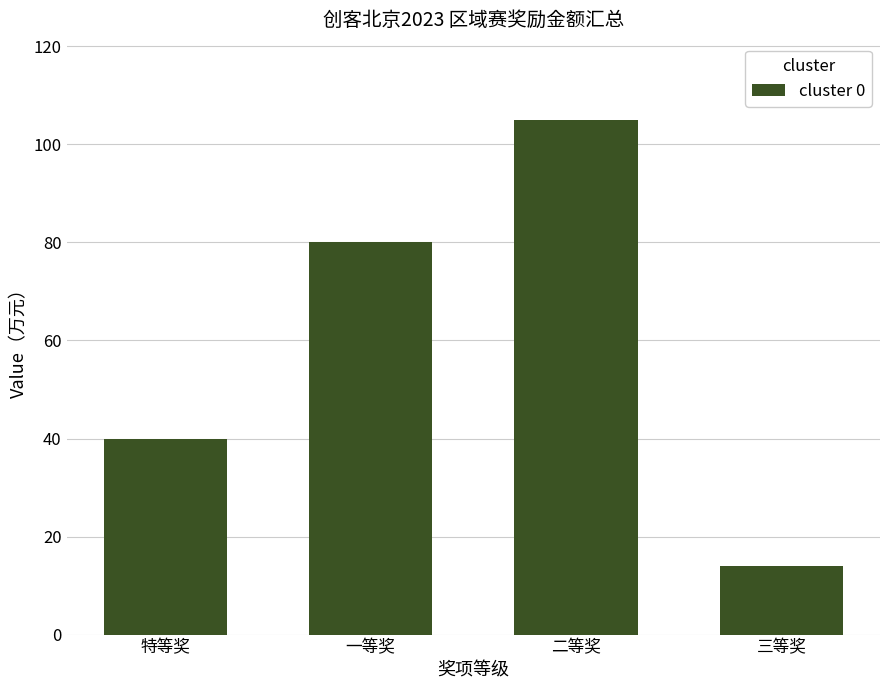

Which category has the highest value across all series?

二等奖